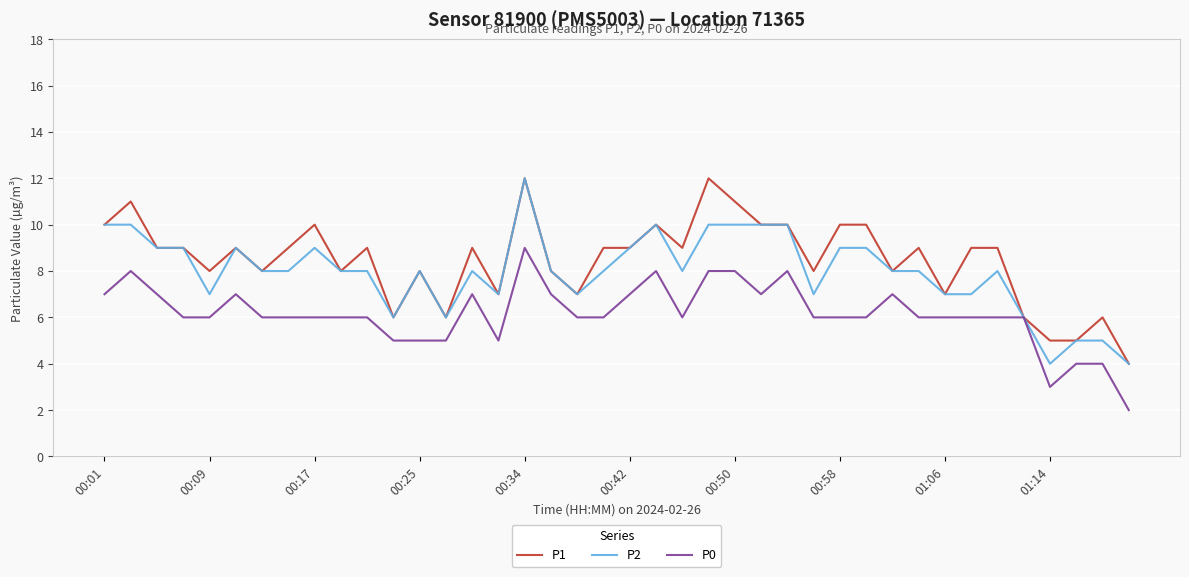

How many categories are shown in the chart?

40